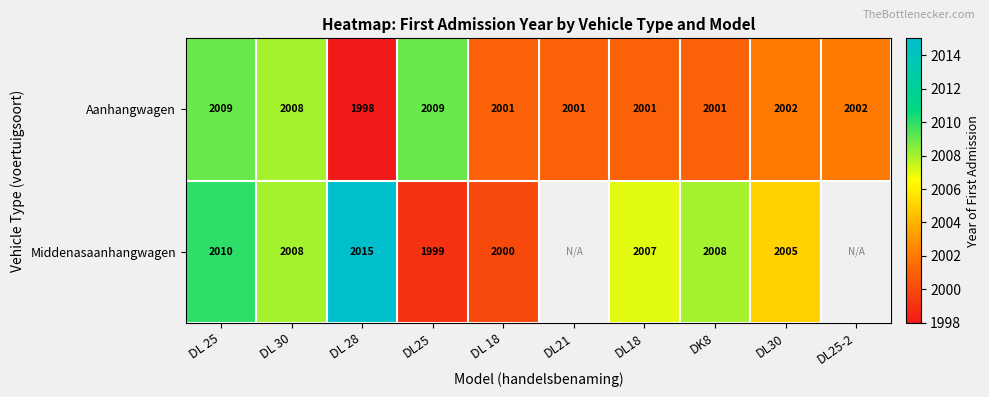

The value of Aanhangwagen at DL 18 is 2001. True or false?

True